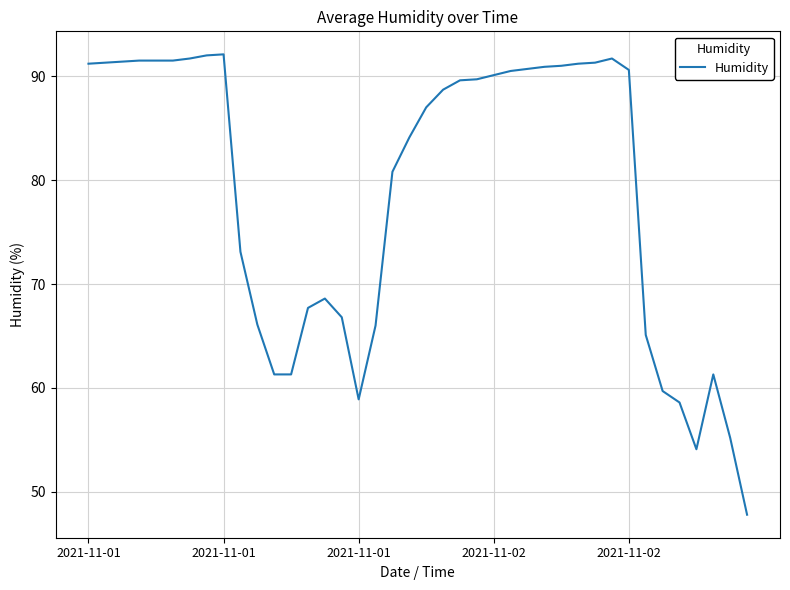

What is the difference between the maximum and minimum values?

44.3